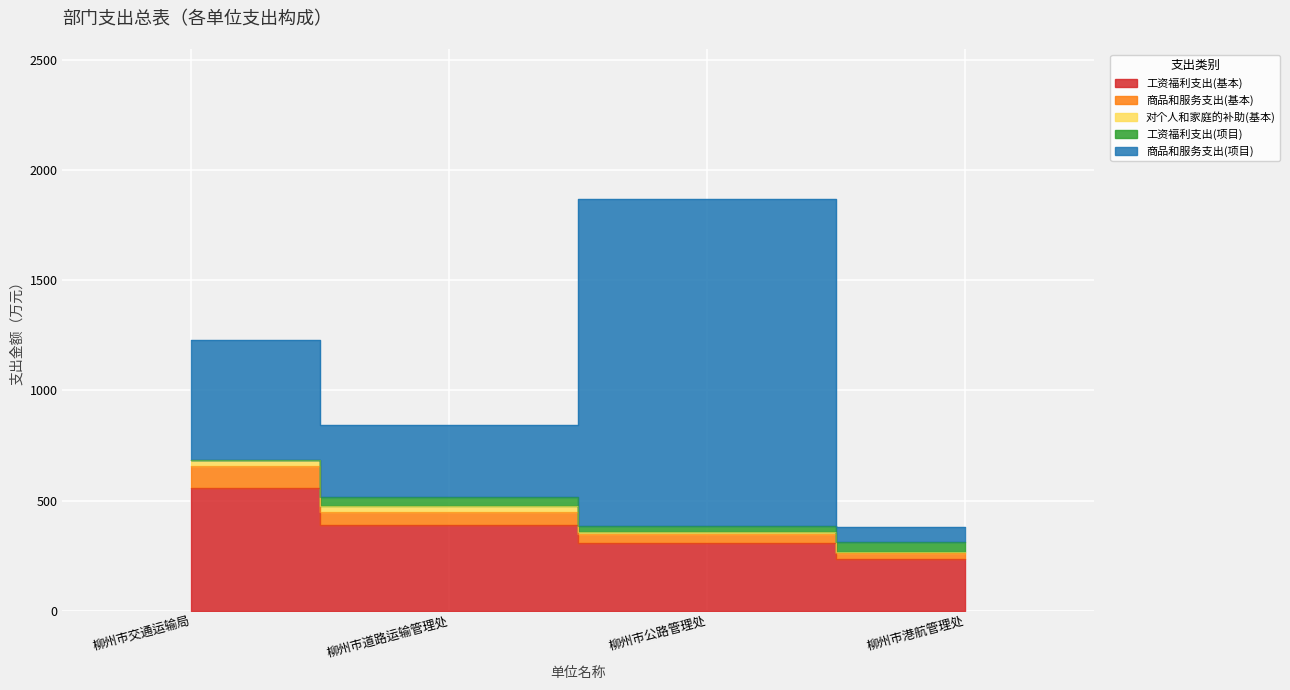

What value does the 工资福利支出(项目) series have at 柳州市道路运输管理处?

41.3